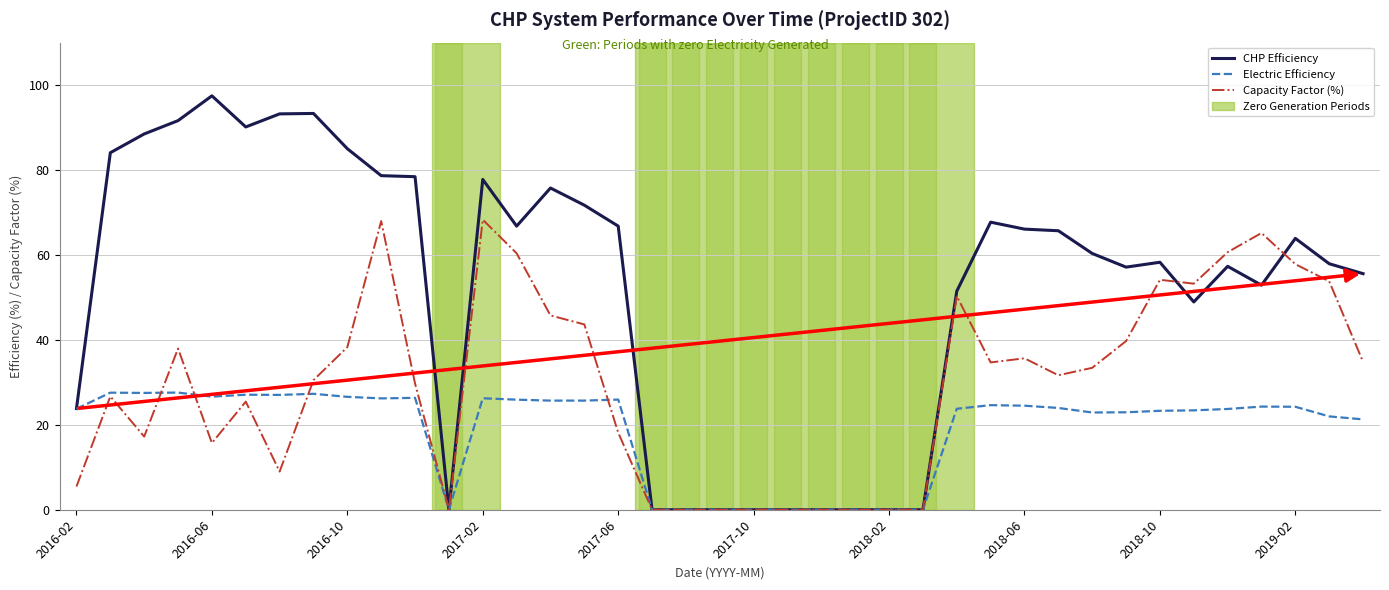

What is the maximum value for Electric Efficiency?

27.6